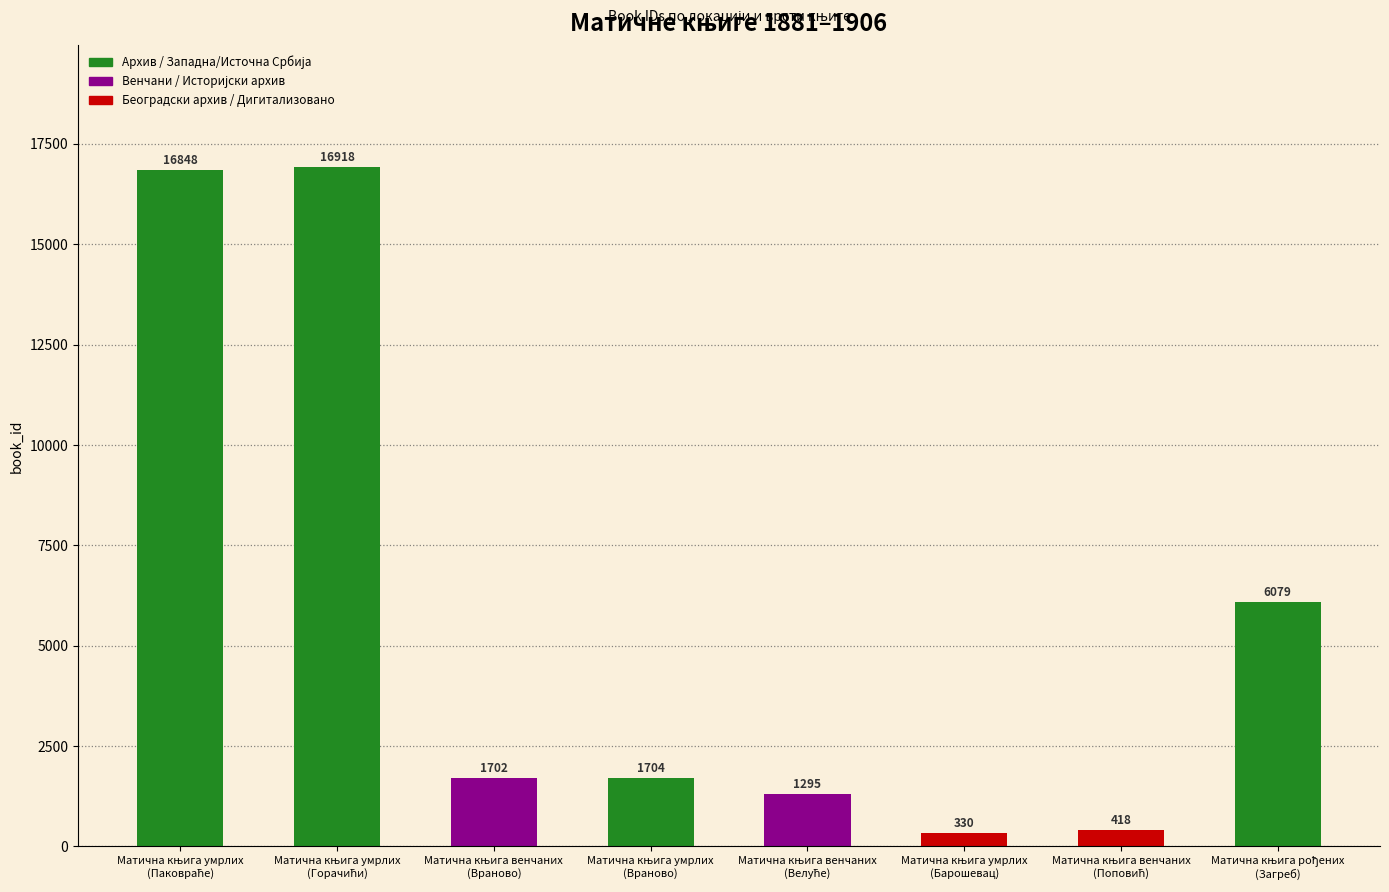

What is the value of the 4th bar from the left?

1704